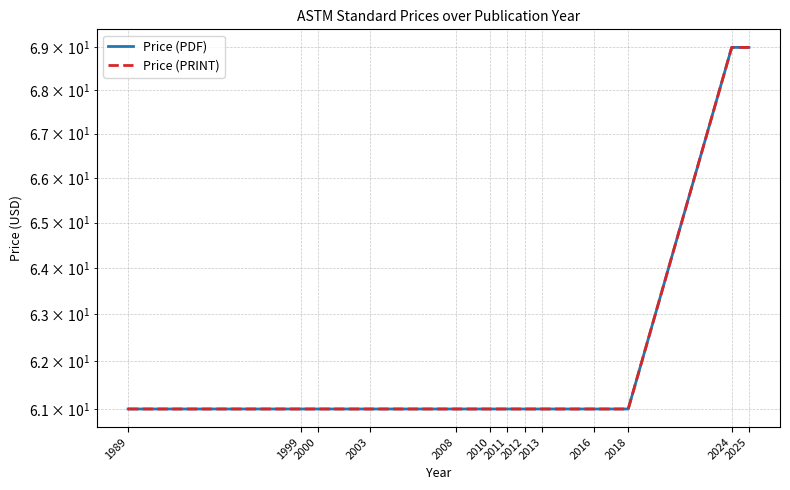

At which category is the sum across all series the highest?

2024